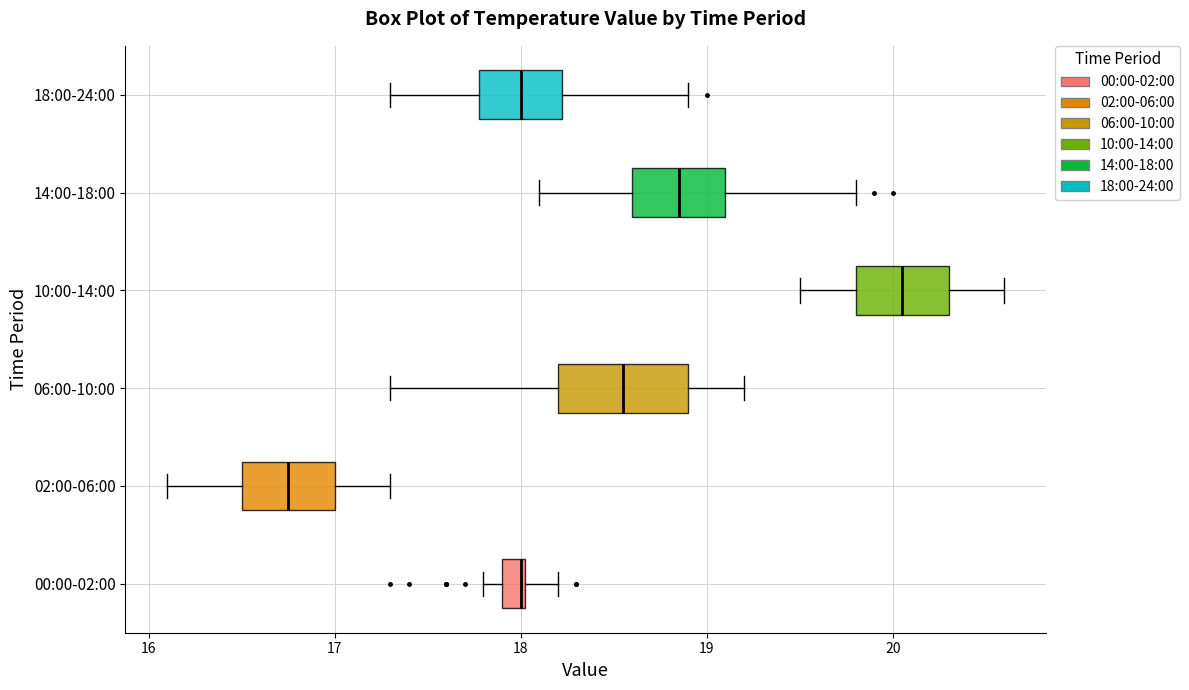

Comparing the boxes themselves (not the whiskers), which one is the widest?

06:00-10:00